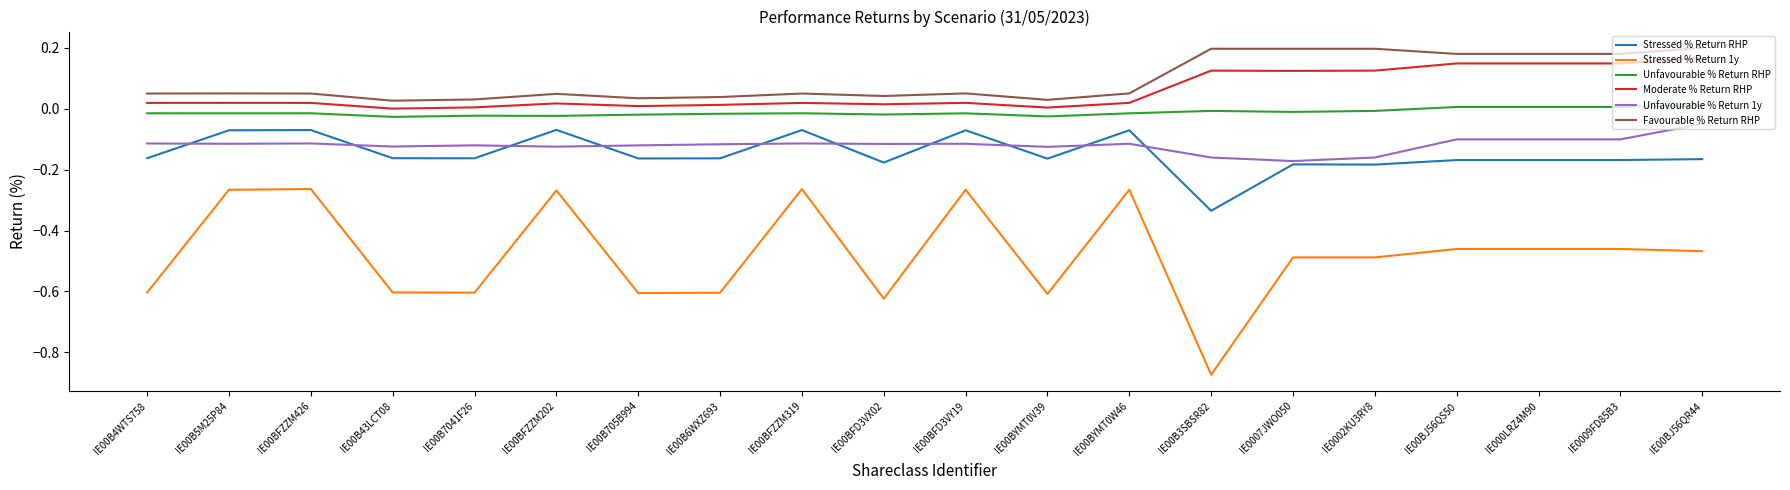

True or false: Moderate % Return RHP and Unfavourable % Return 1y intersect in this chart.

False